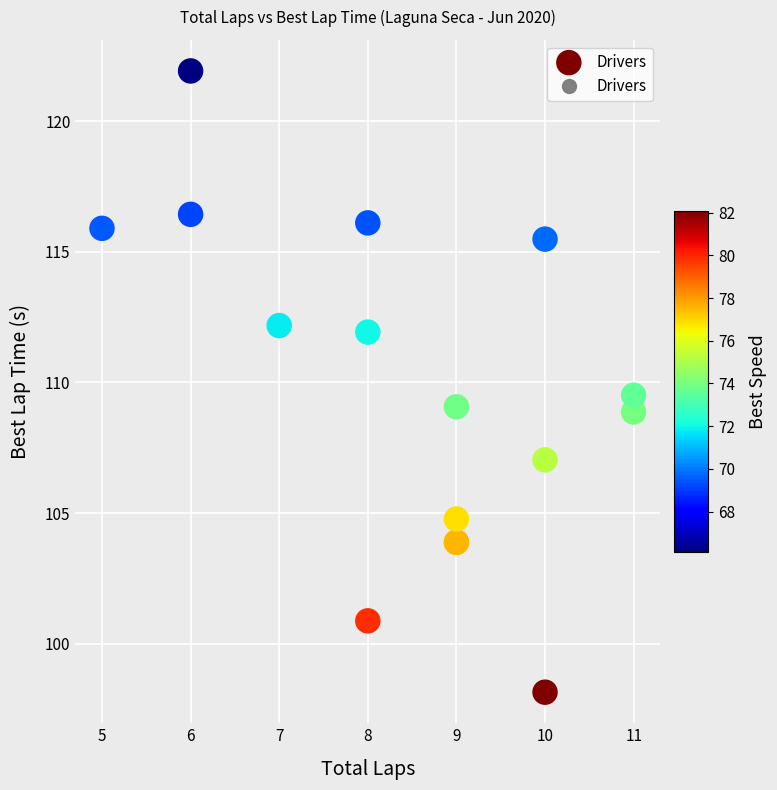

What Y value in the scatter plot is closest to 110?

109.5